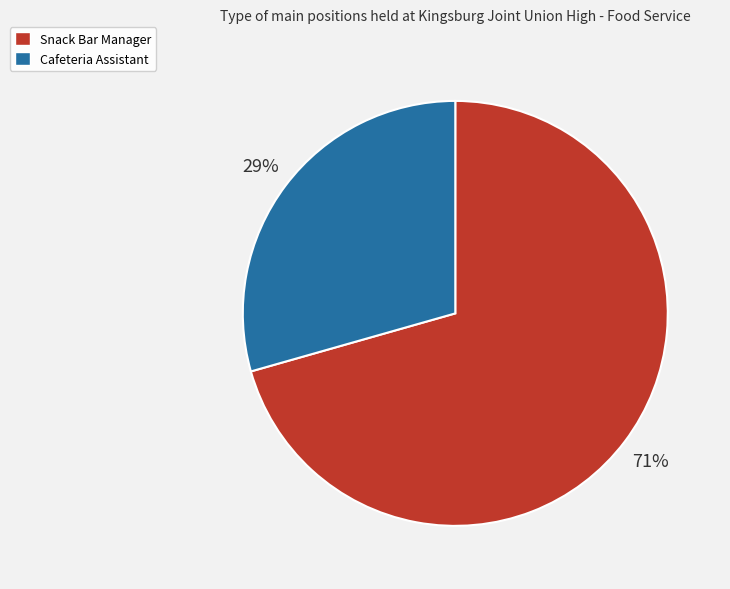

To the nearest percent, what is the combined percentage of Snack Bar Manager and Cafeteria Assistant?

100%